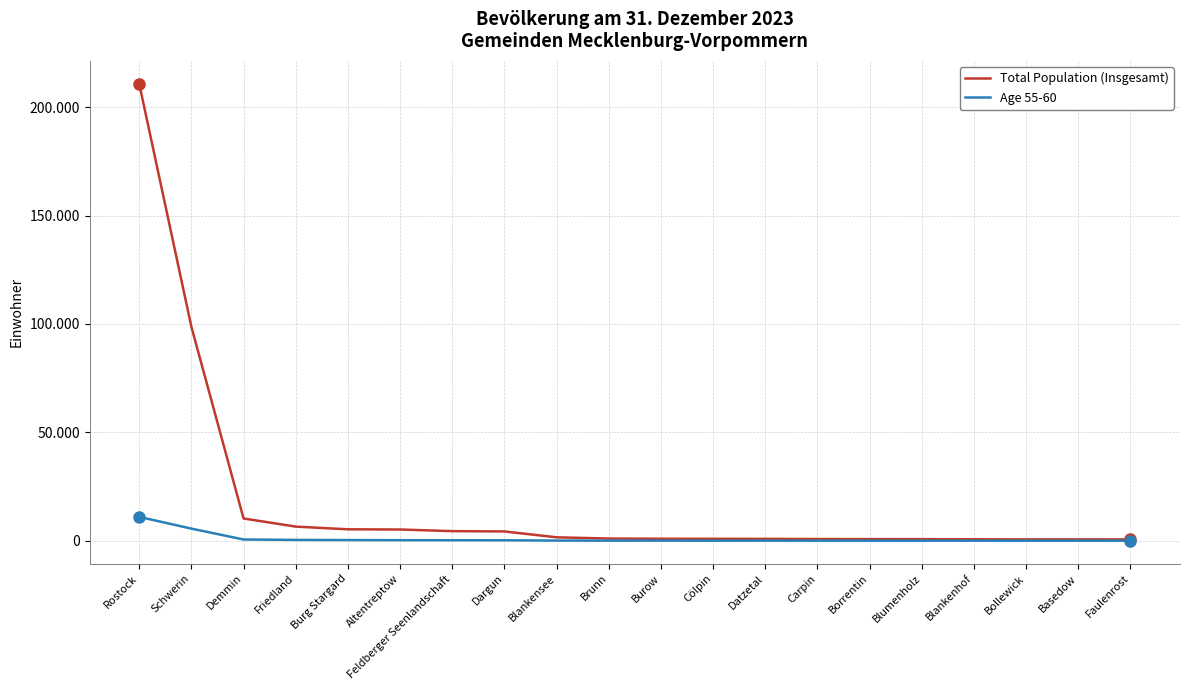

Does the chart have visible grid lines?

Yes